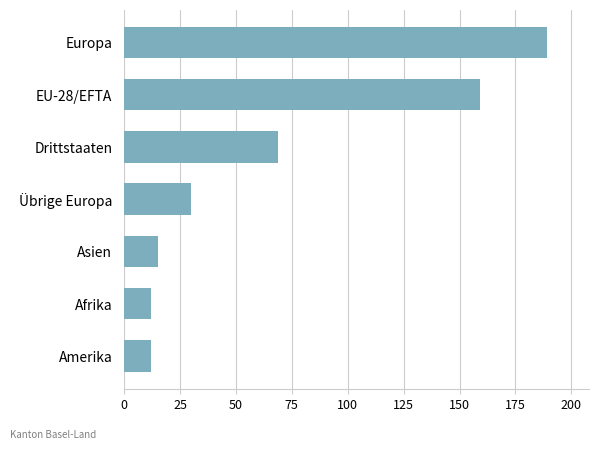

What is the difference between the maximum and minimum values?

177